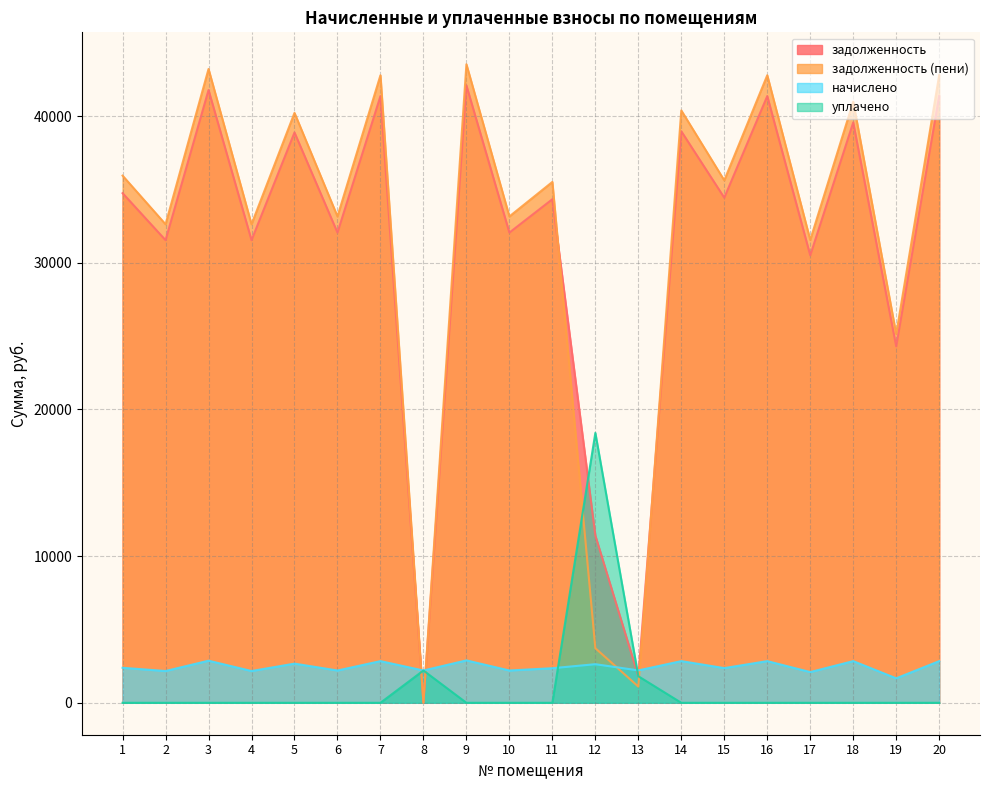

Which series changed the most between 8 and 10?

задолженность (пени)